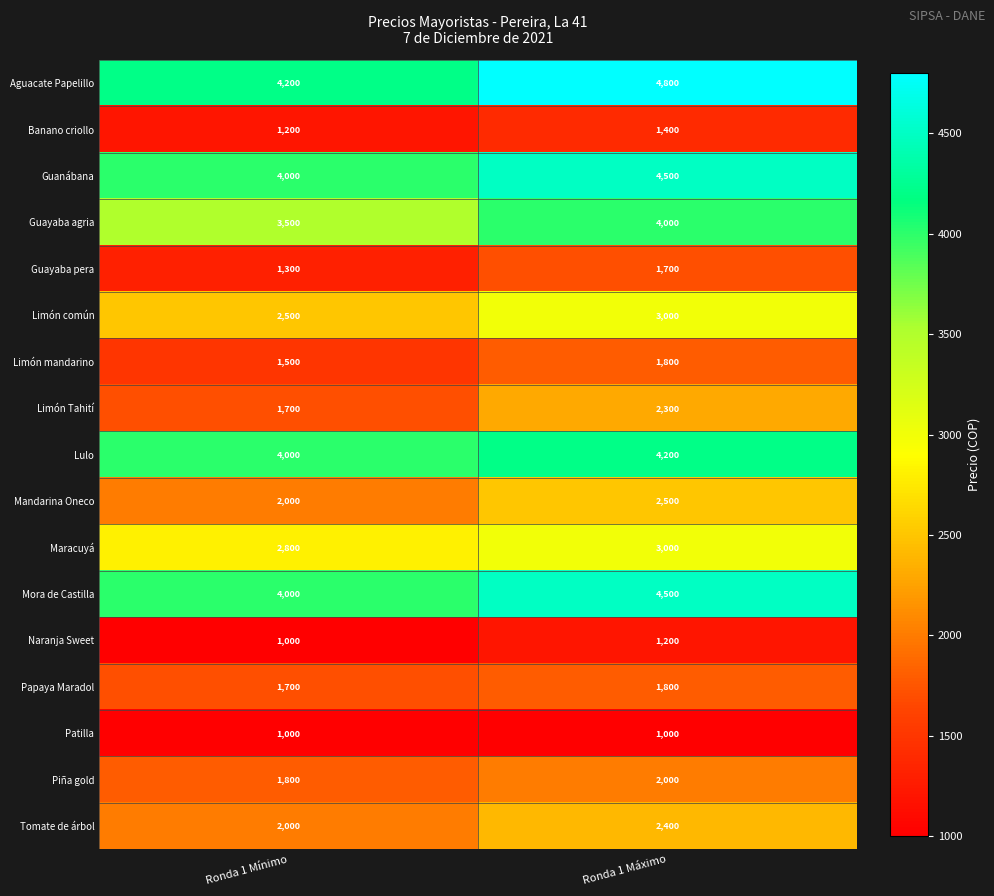

What is the difference between the maximum and minimum values in the Limón mandarino series?

300